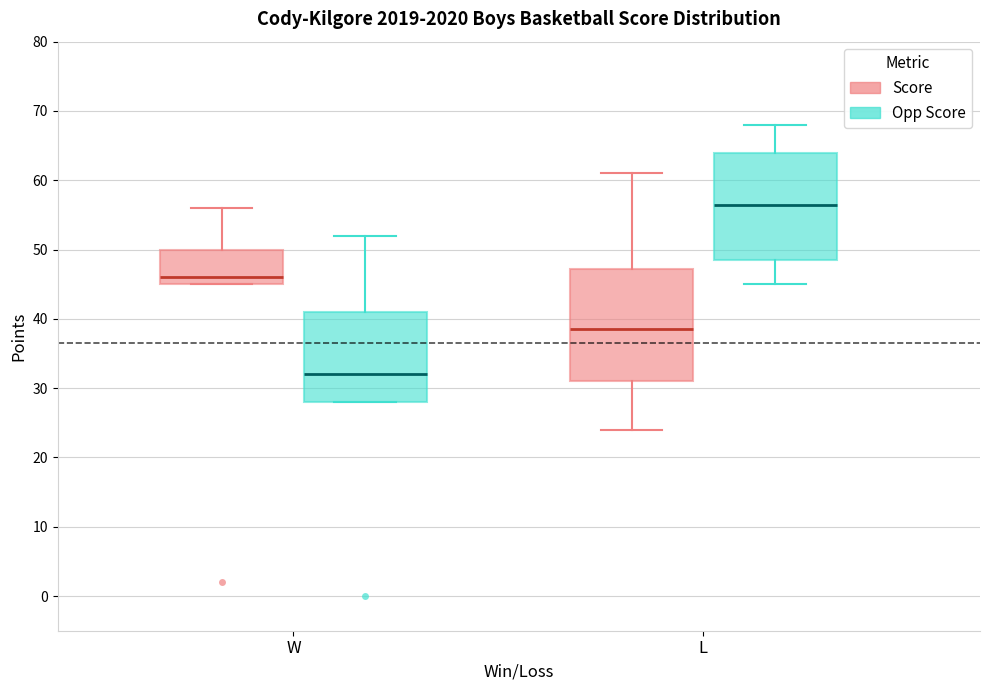

Reading left to right, read every box against the y-axis: the position of its median line, the range the box covers, and the ends of its whiskers. The values are not printed on the chart, so give them approximately, as read against the axis.

W (Score): median 46, box 45 to 50, whiskers 45 to 56
W (Opp Score): median 32, box 28 to 41, whiskers 28 to 52
L (Score): median 39, box 31 to 47, whiskers 24 to 61
L (Opp Score): median 57, box 49 to 64, whiskers 45 to 68